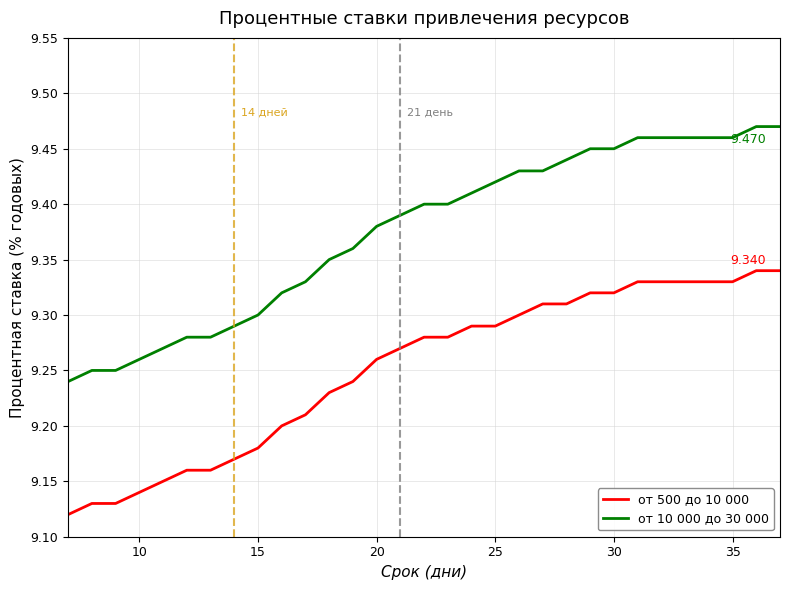

True or false: от 10 000 до 30 000 and от 500 до 10 000 cross at least once.

False